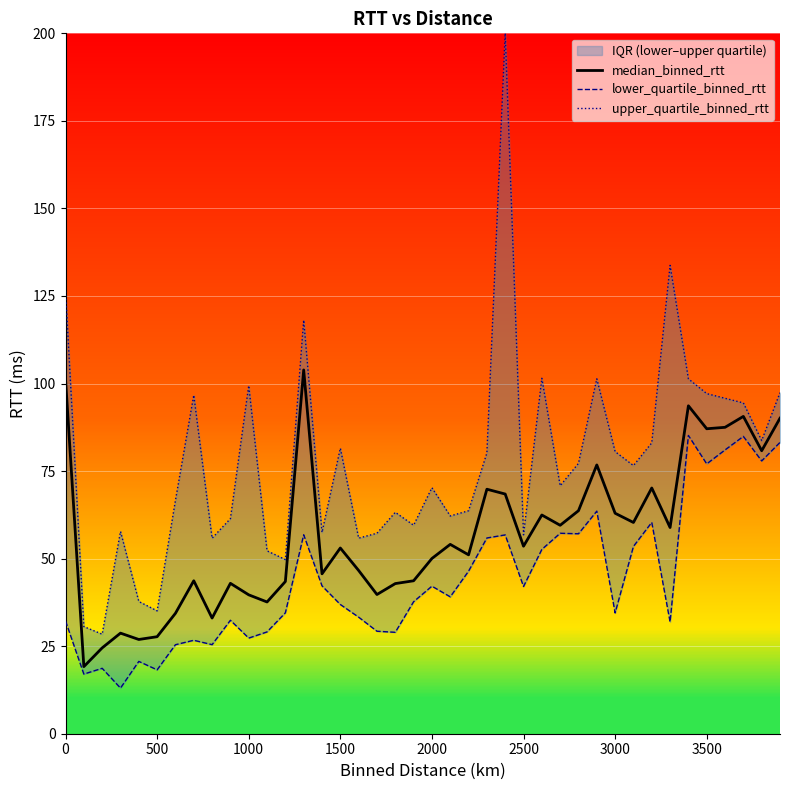

At how many categories does at least one series exceed 187?

1